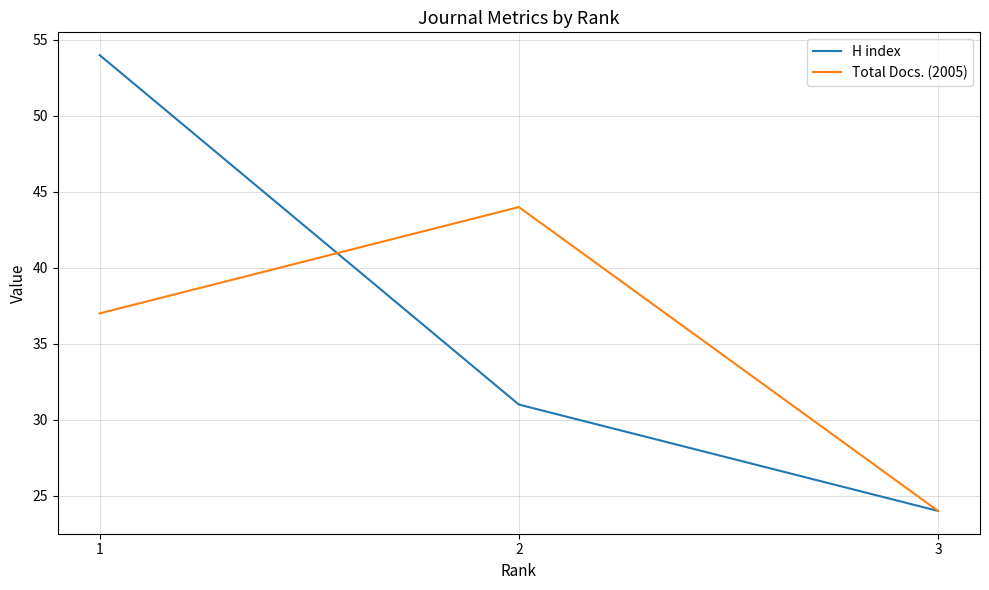

Rank the categories by H index value from highest to lowest.

1, 2, 3